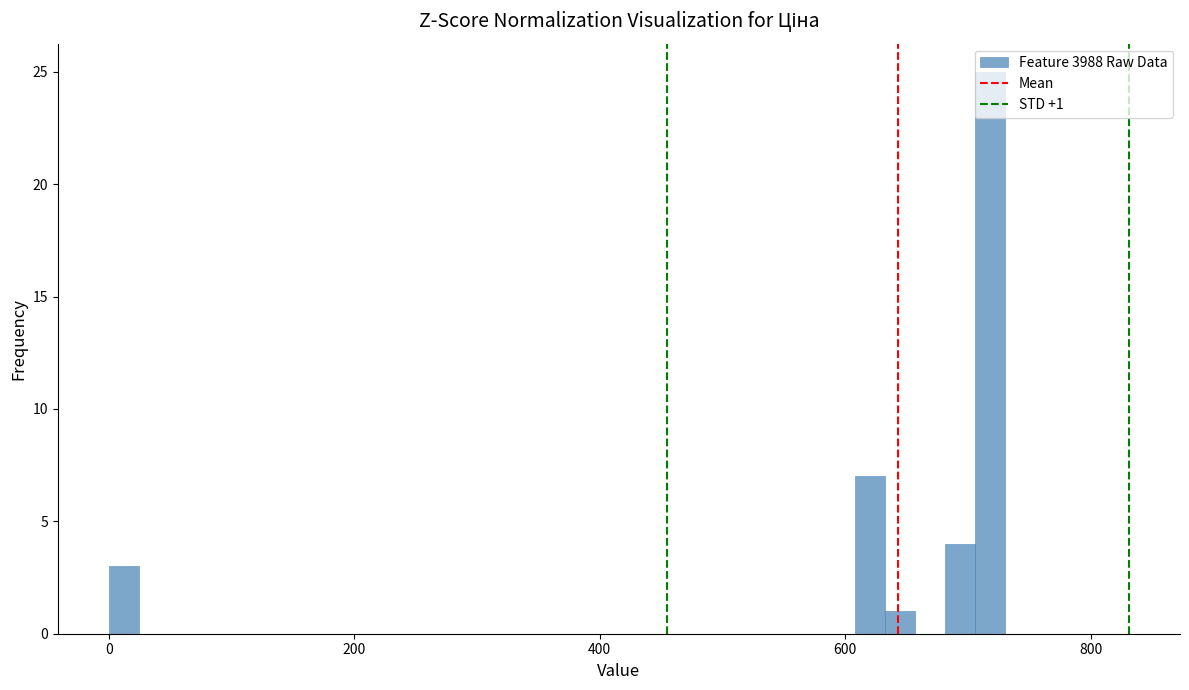

Around what value on the x-axis is the tallest bar? Give the approximate position of its centre, as read against the axis.

720